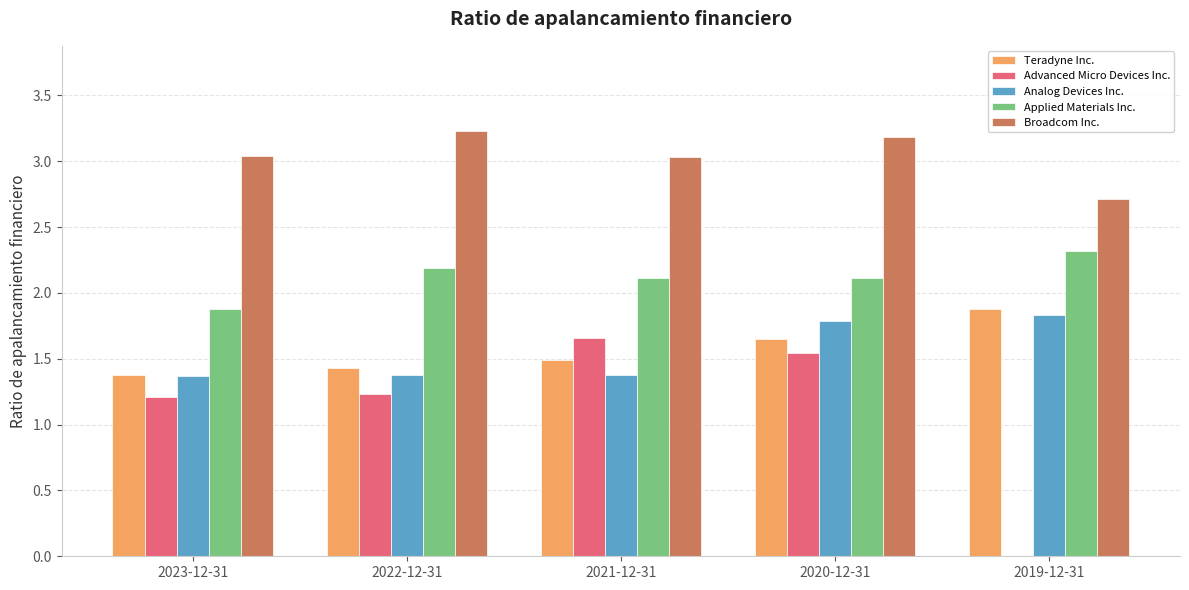

Is it true that Advanced Micro Devices Inc. equals 1.5 at 2020-12-31?

True